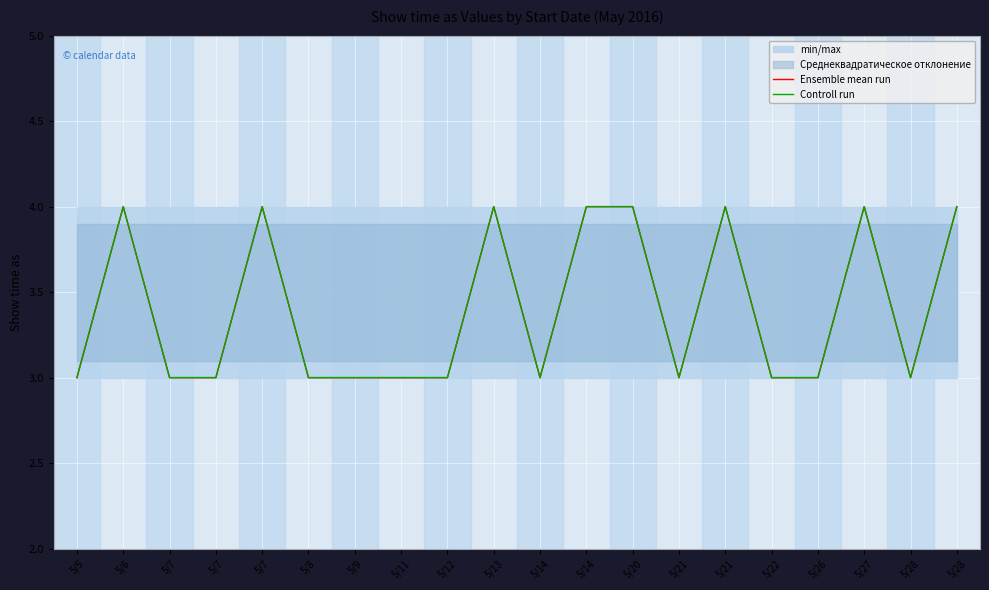

True or false: Controll run and Ensemble mean run intersect in this chart.

False